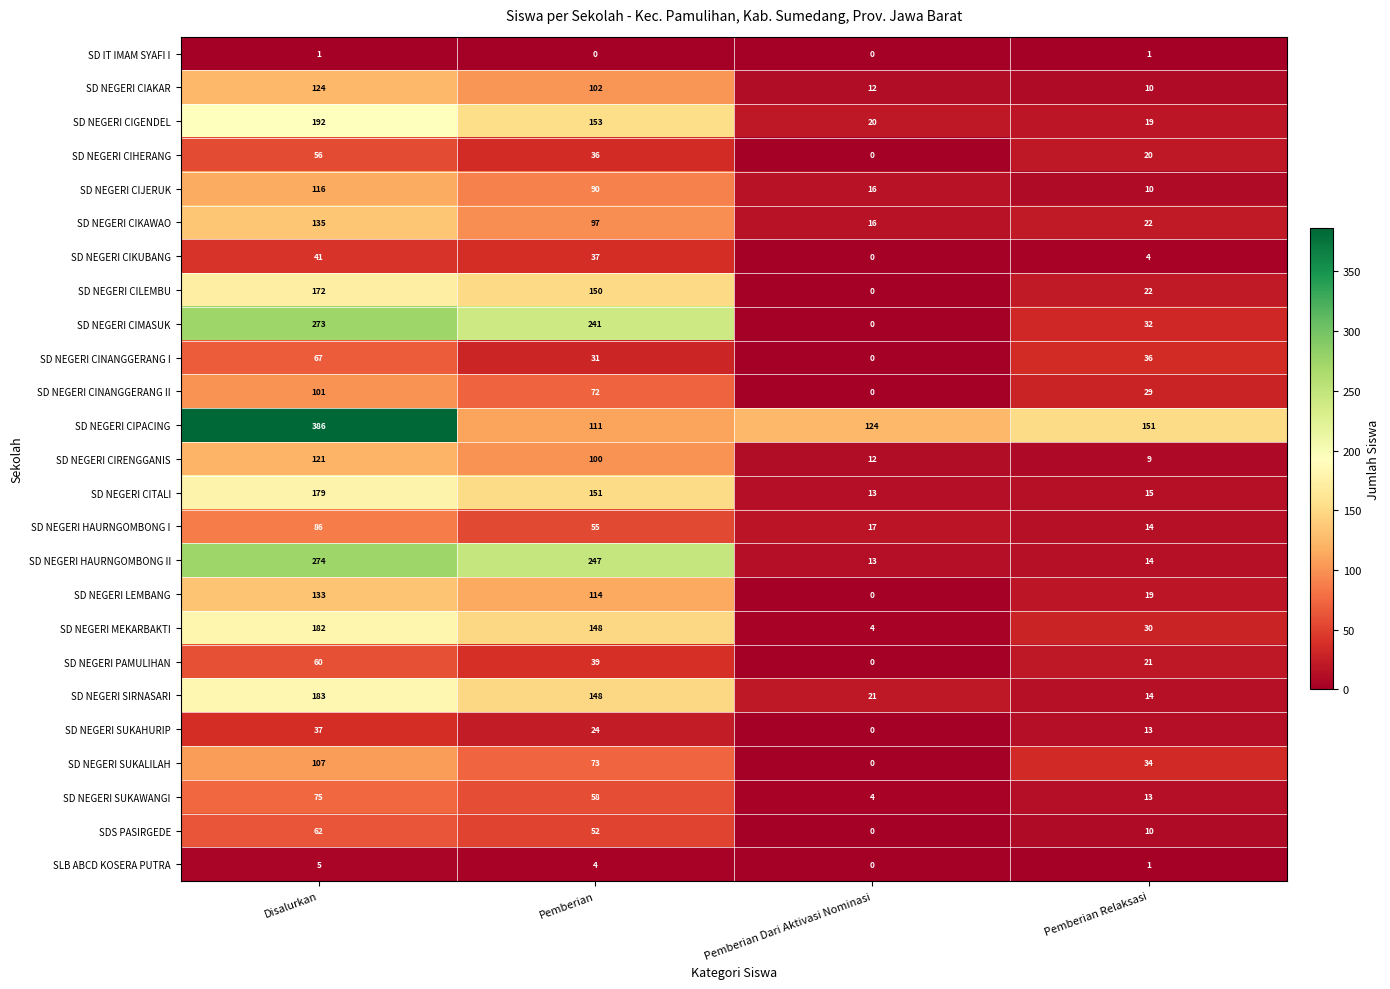

Which series has the largest range (max minus min)?

SD NEGERI CIPACING